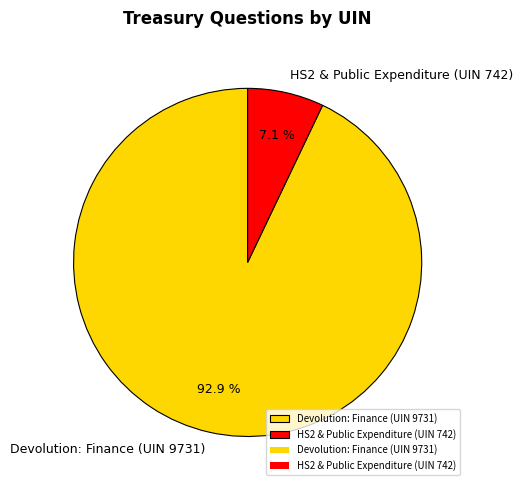

Does HS2 & Public Expenditure (UIN 742) account for over 50% of the chart?

No